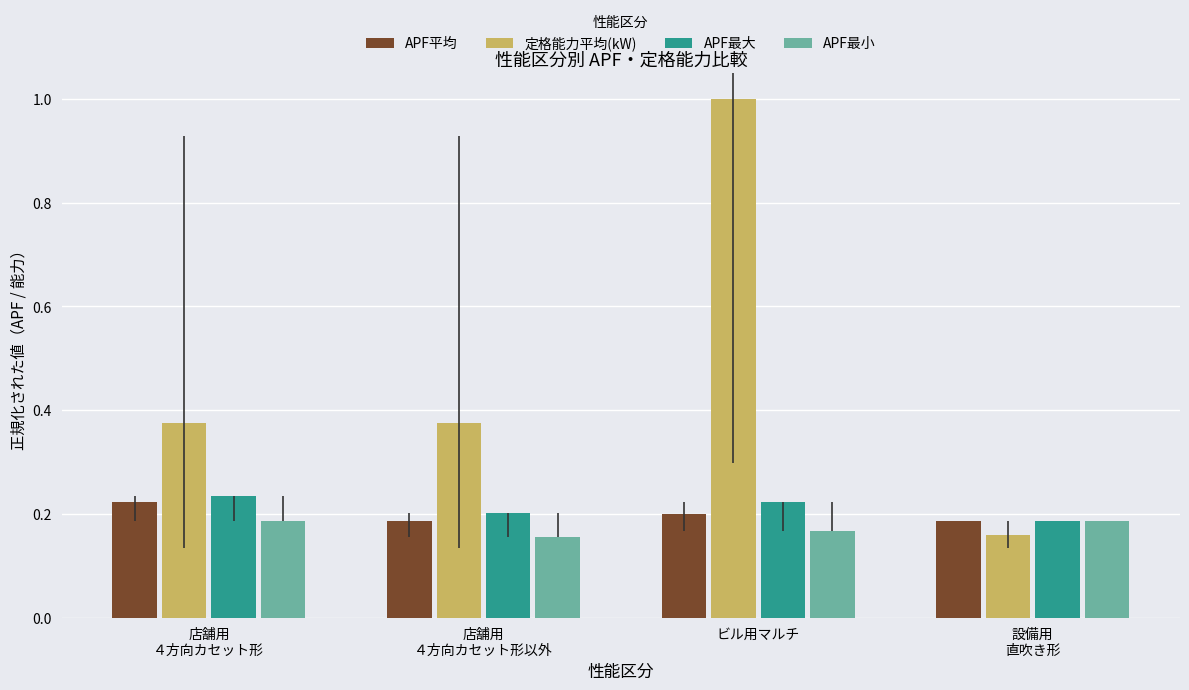

Which series has the widest spread of values?

定格能力平均(kW)